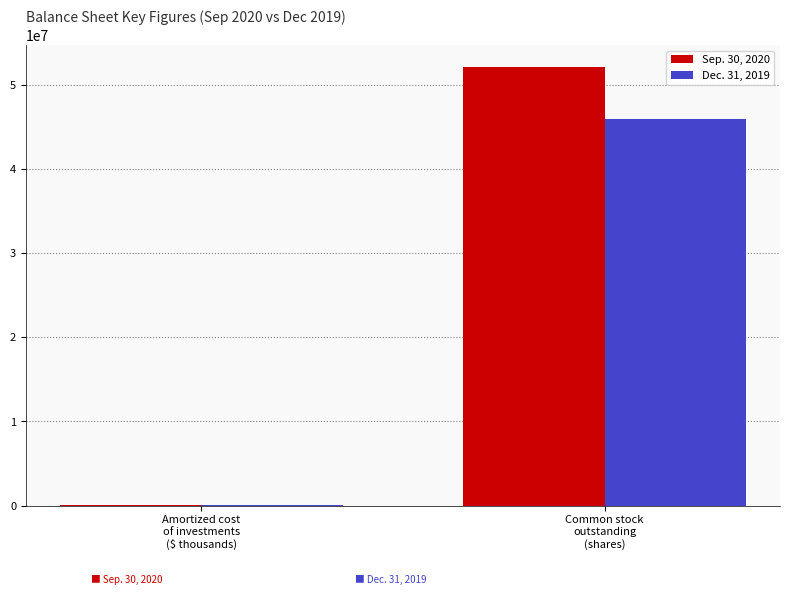

Which series has the largest total across all categories?

Sep. 30, 2020